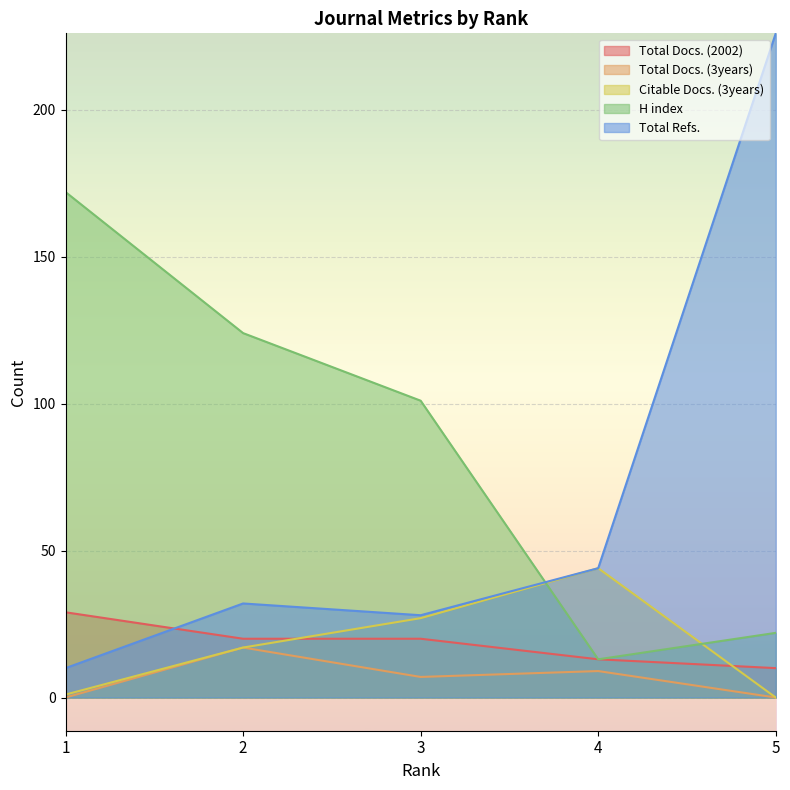

True or false: Total Docs. (2002) and H index cross at least once.

False